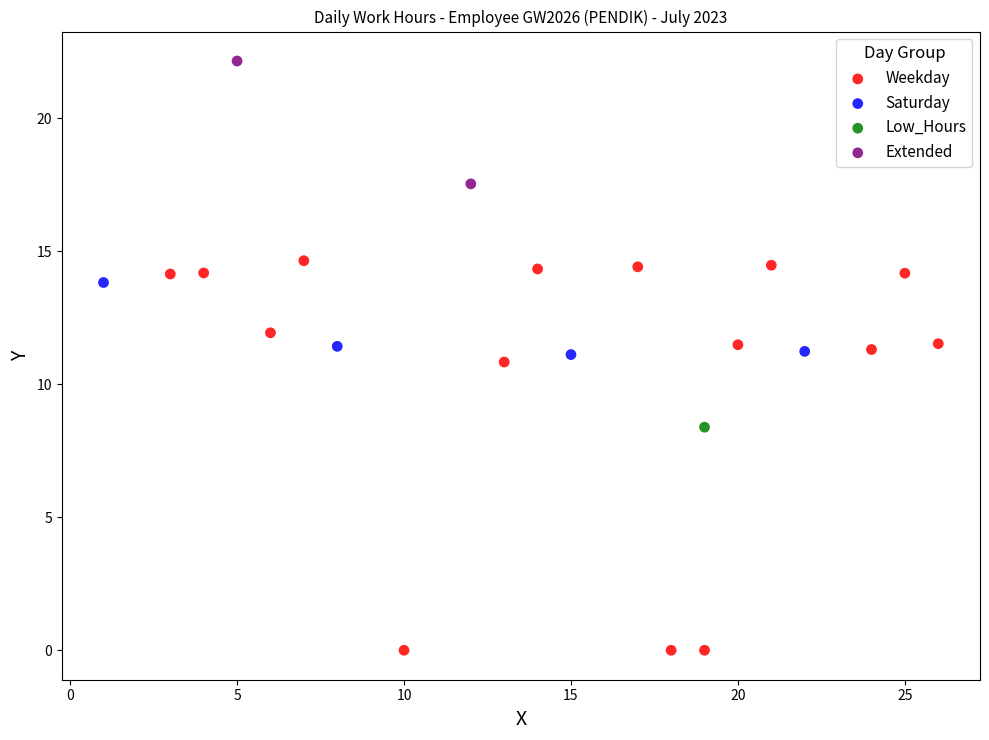

What are all the series names shown in the legend?

Weekday, Saturday, Low_Hours, Extended